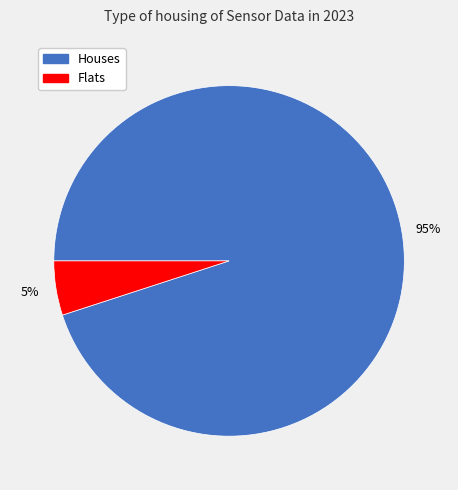

Is there any slice that represents more than half of the pie?

Yes